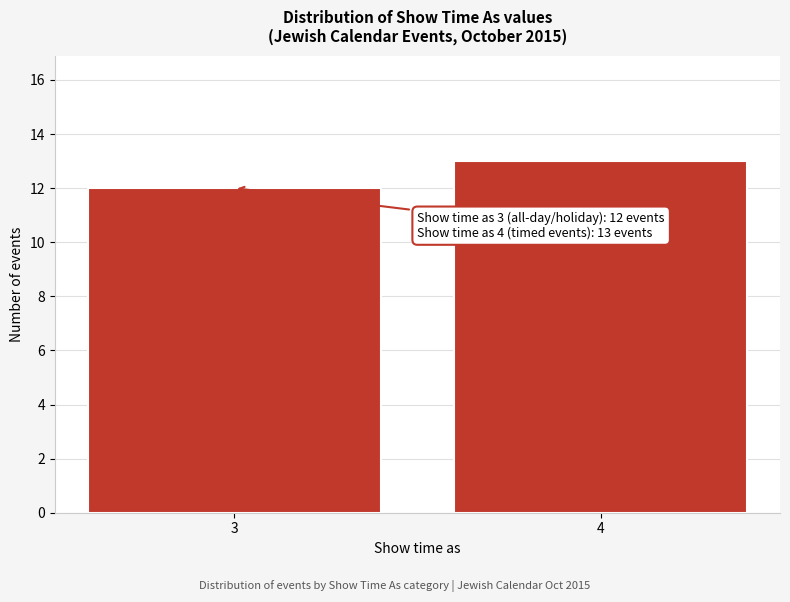

Reading left to right, transcribe all the data shown in this chart.

3=12	4=13